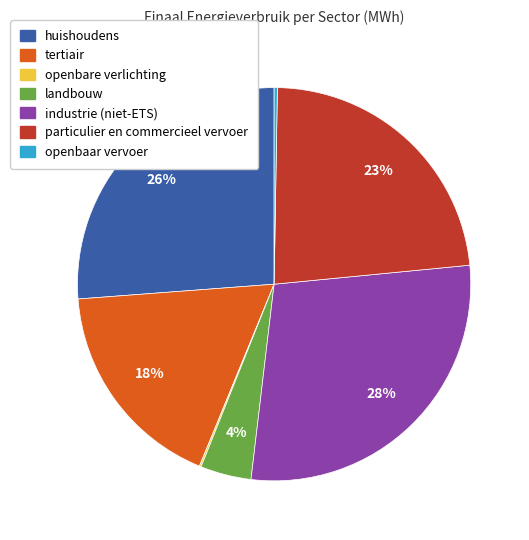

Is it true that tertiair is 31% of the pie?

False